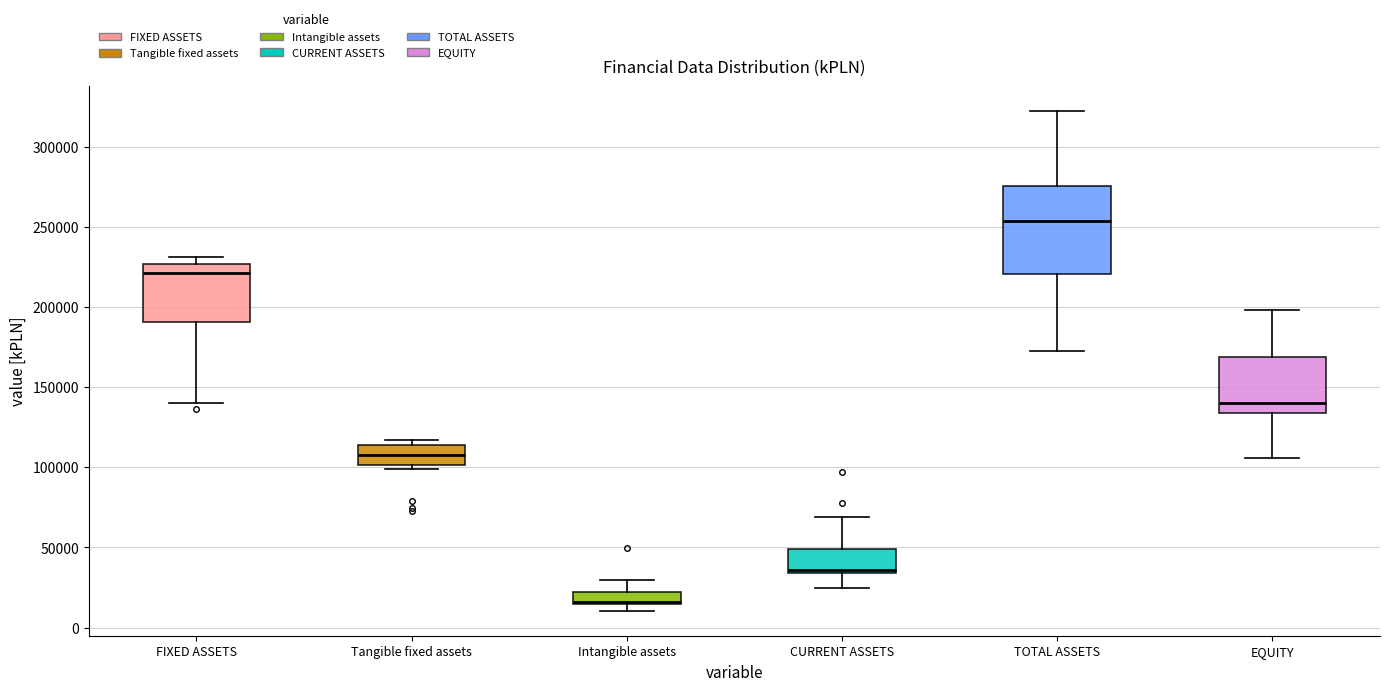

Reading left to right, transcribe this box plot: for each box, give where its median line is, the range the box spans, and where its two whiskers end, as read against the y-axis. The values are not printed on the chart, so give them approximately, as read against the axis.

FIXED ASSETS: median 220000, box 190000 to 225000, whiskers 140000 to 230000
Tangible fixed assets: median 110000, box 100000 to 115000, whiskers 100000 (just below the box's lower edge) to 115000 (just above the box's upper edge)
Intangible assets: median 15000 (just above the box's lower edge), box 15000 to 20000, whiskers 10000 to 30000
CURRENT ASSETS: median 35000 (just above the box's lower edge), box 35000 to 50000, whiskers 25000 to 70000
TOTAL ASSETS: median 255000, box 220000 to 275000, whiskers 175000 to 320000
EQUITY: median 140000, box 135000 to 170000, whiskers 105000 to 200000